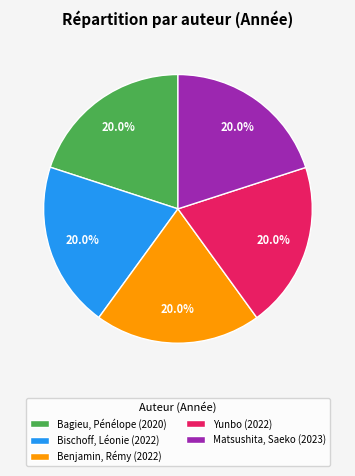

Is it true that Bischoff, Léonie is 27% of the pie?

False